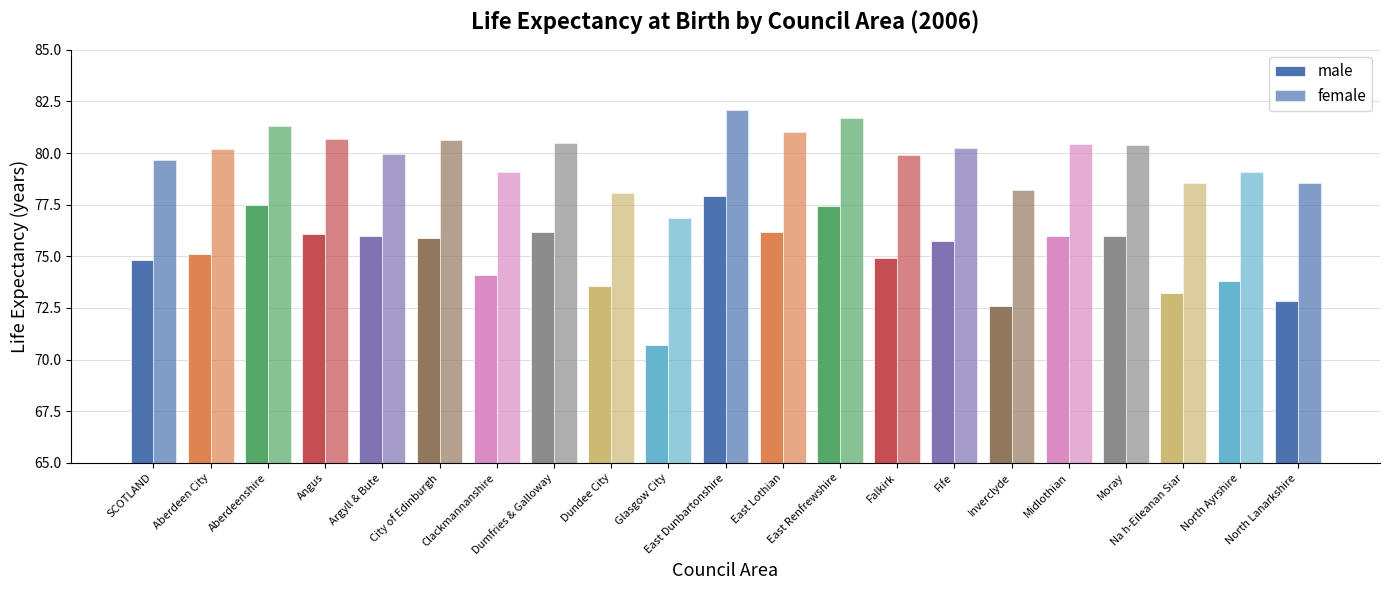

What is the difference between the male values at Angus and Glasgow City?

5.4